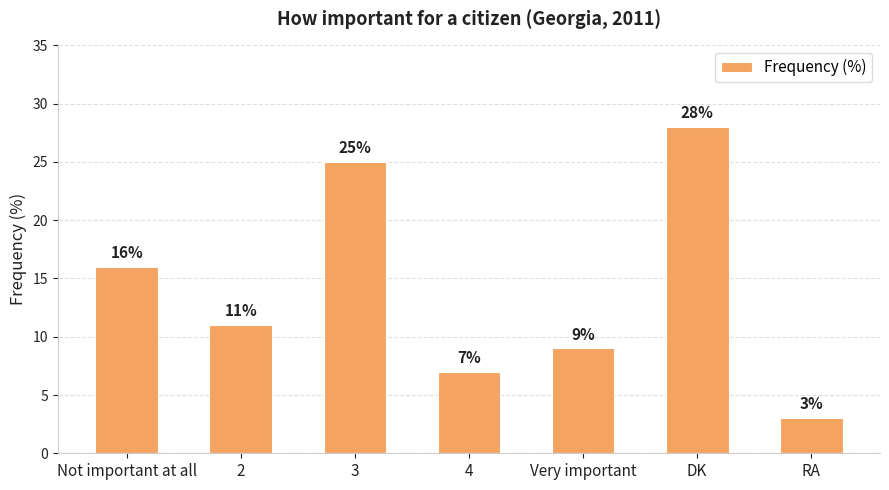

True or false: the data shows 7 at 4.

True